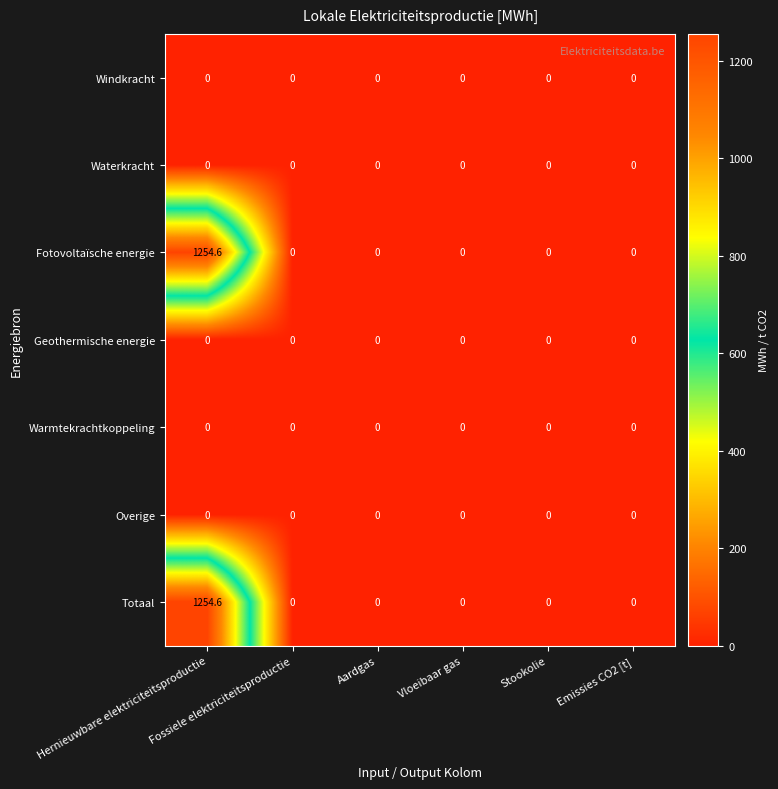

What is the maximum value for Fotovoltaïsche energie?

1254.6